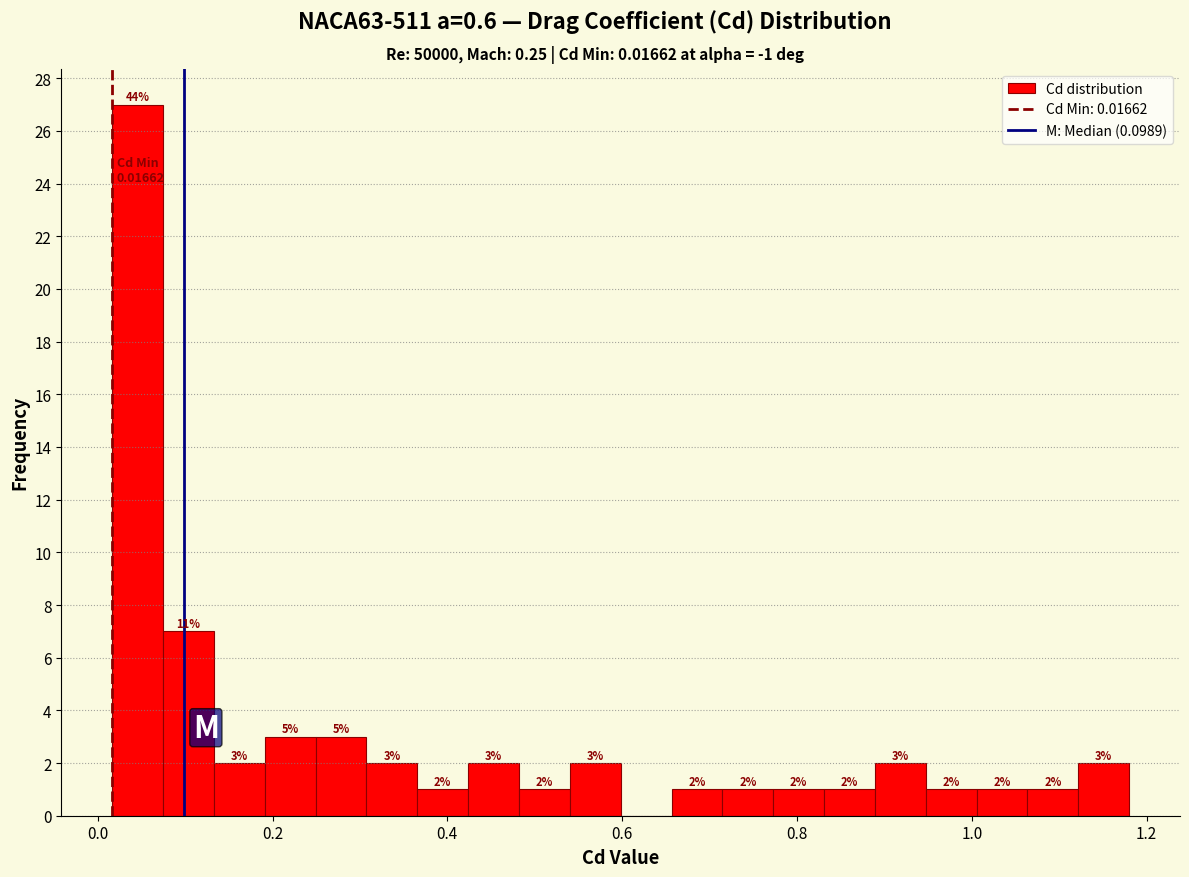

Around what value on the x-axis is the tallest bar? Give the approximate position of its centre, as read against the axis.

0.04